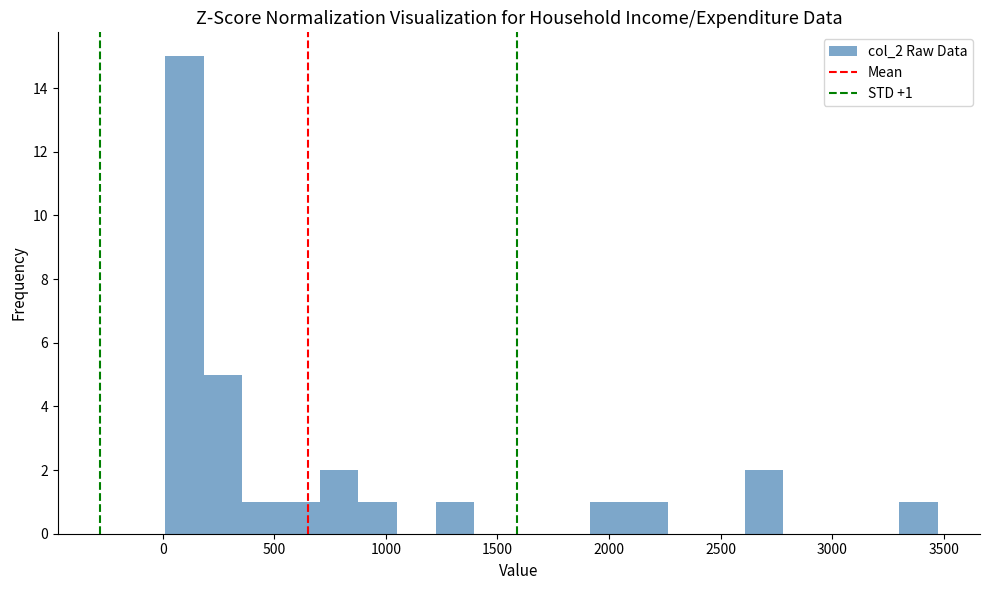

Around what value on the x-axis is the tallest bar? Give the approximate position of its centre, as read against the axis.

100